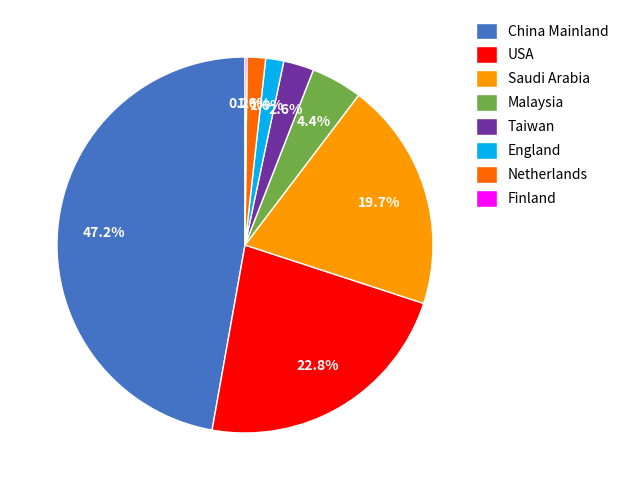

To the nearest percent, what percentage of the pie is England?

2%